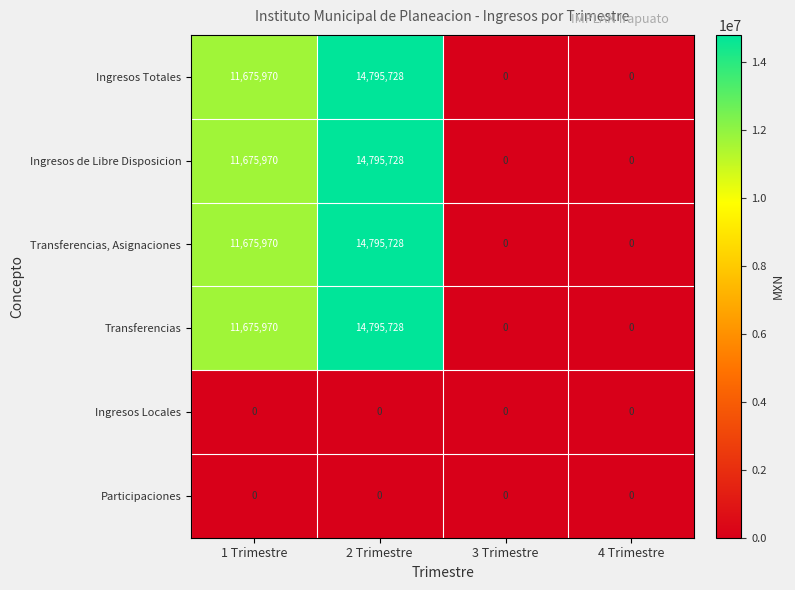

At which category does the chart reach its peak across all series?

2 Trimestre